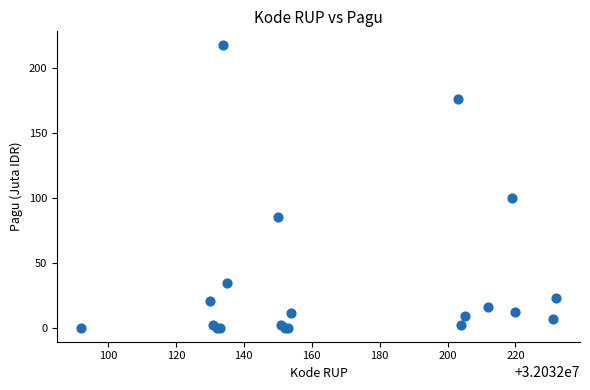

What Y value in the scatter plot is closest to 108?

100.0